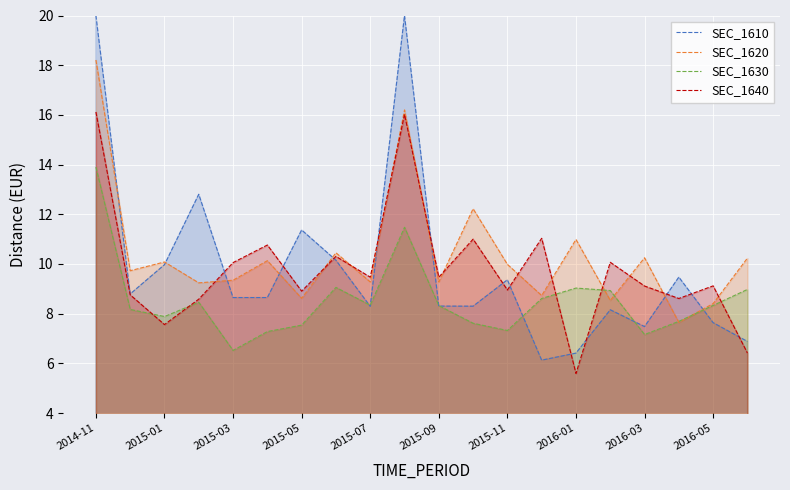

How many values in the SEC_1610 series exceed 8?

15